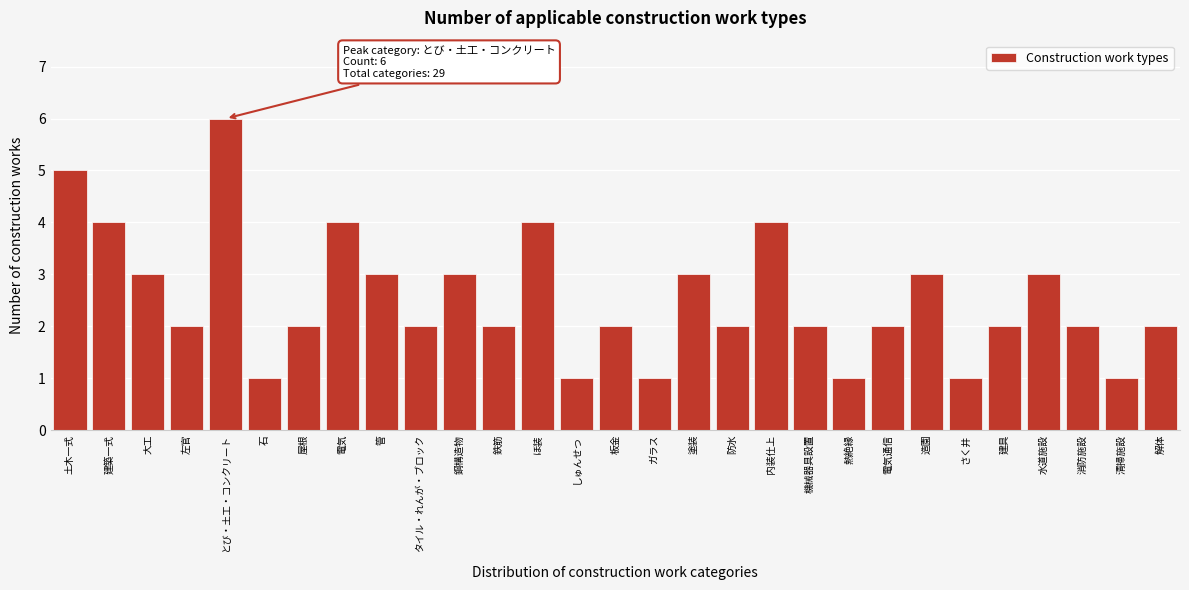

Reading right to left, list all the values displayed in this chart.

2	1	2	3	2	1	3	2	1	2	4	2	3	1	2	1	4	2	3	2	3	4	2	1	6	2	3	4	5